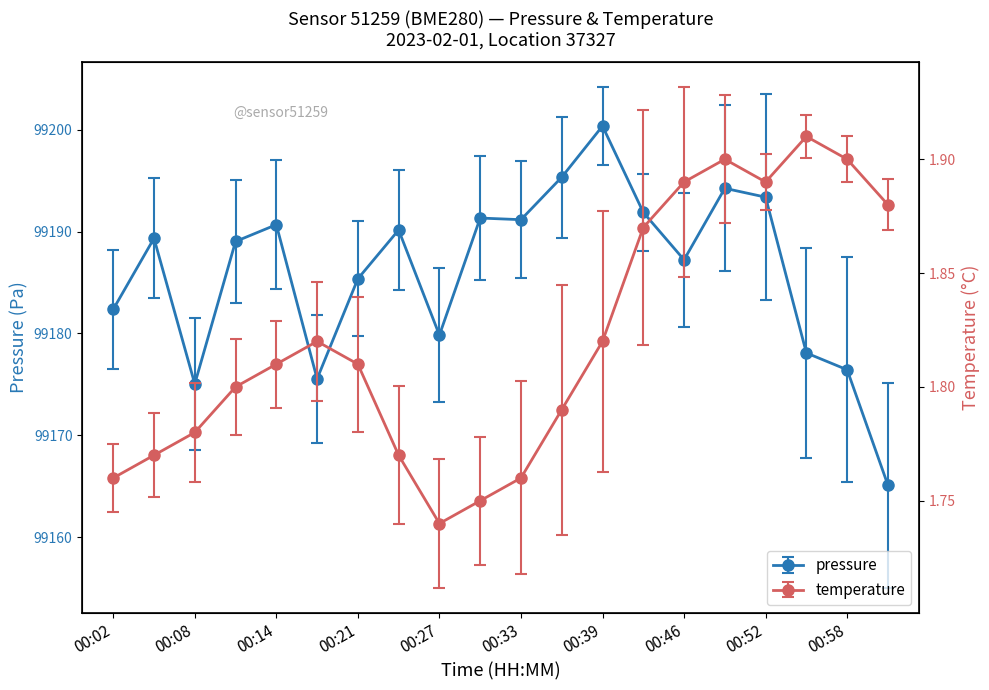

What is the label of the 19th point from the left?

00:58